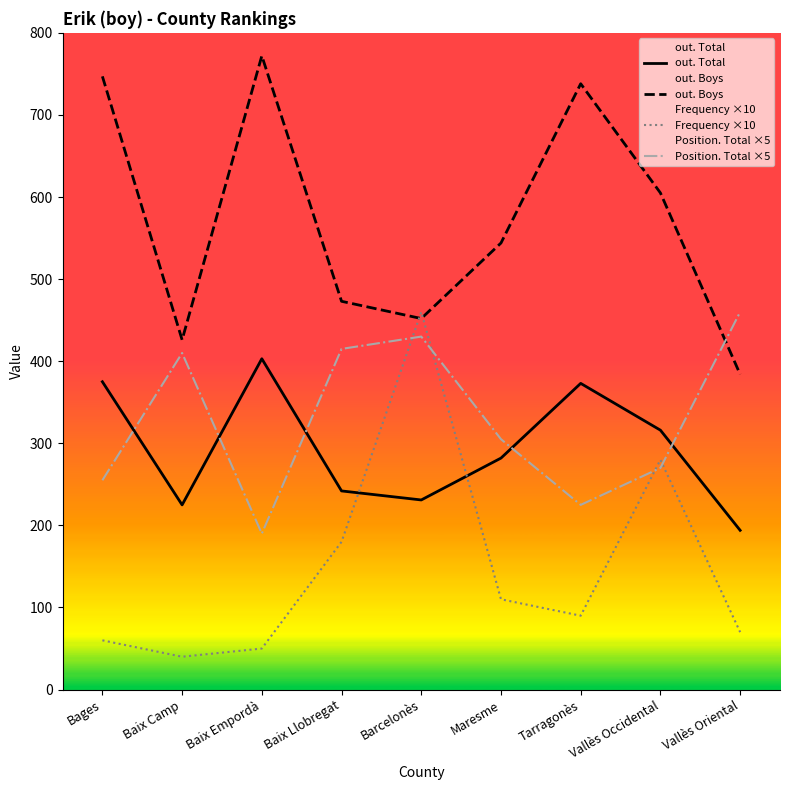

The Frequency ×10 series shows 280 at Vallès Occidental. True or false?

True